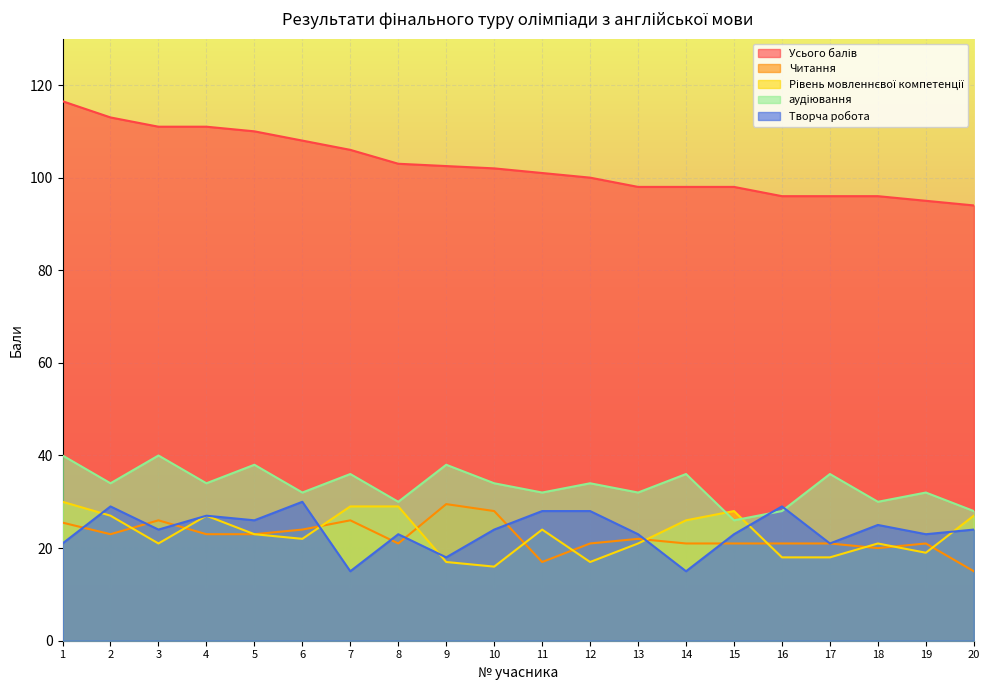

List the series in order of their peak value, lowest first.

Читання, Рівень мовленнєвої компетенції, Творча робота, аудіювання, Усього балів